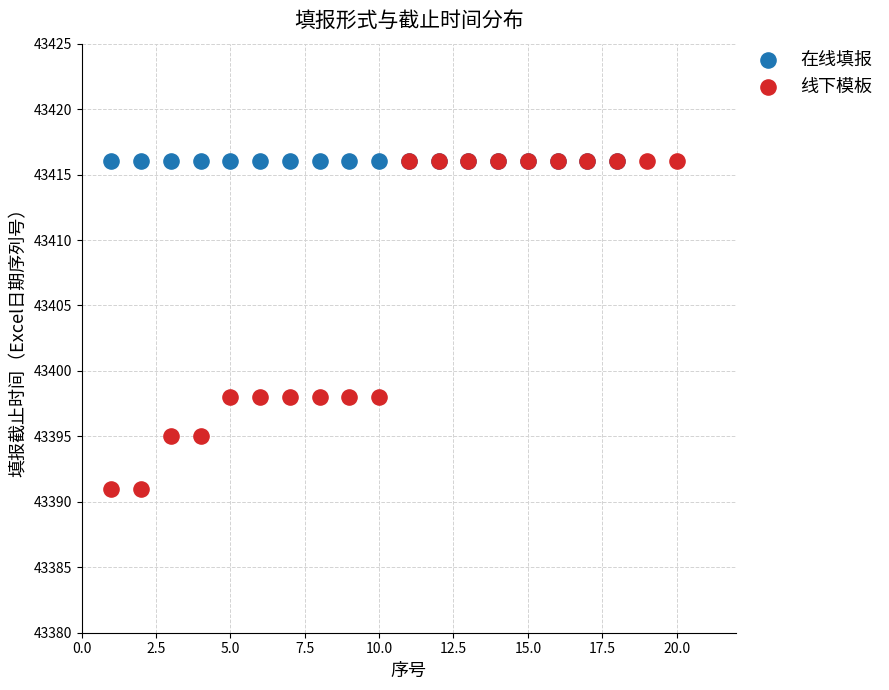

Which series reaches the minimum Y coordinate?

线下模板